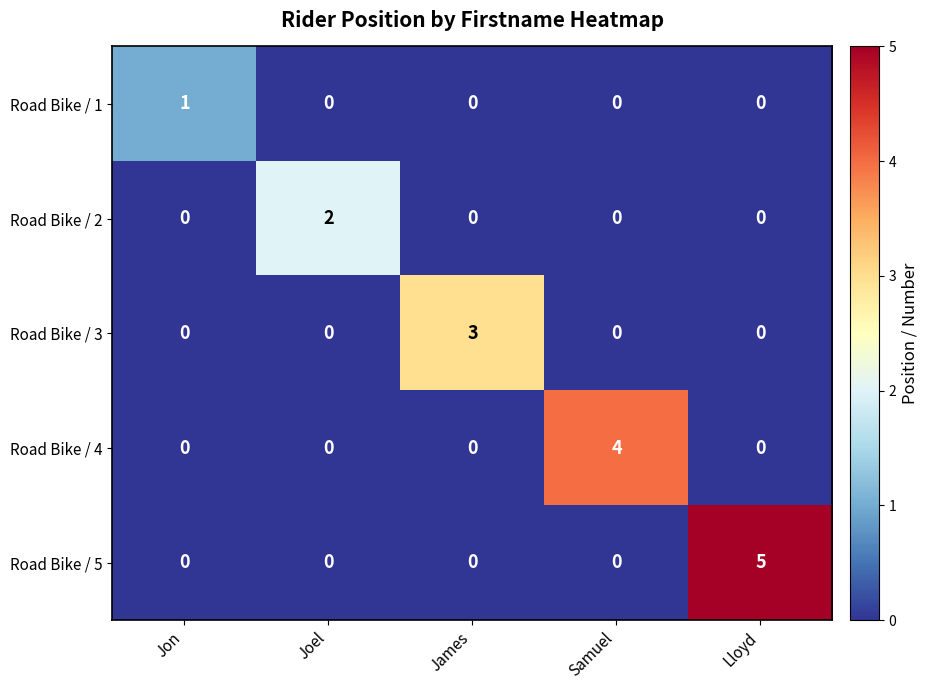

Which series has the largest total across all categories?

Road Bike / 5